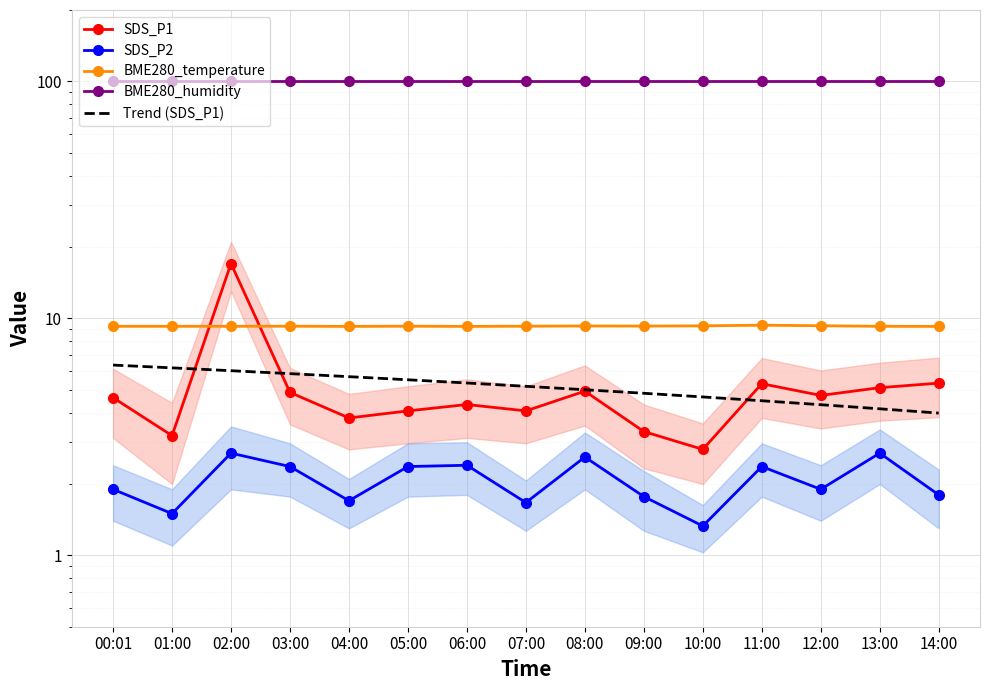

What is the difference between the maximum and second lowest values in the BME280_temperature series?

0.1